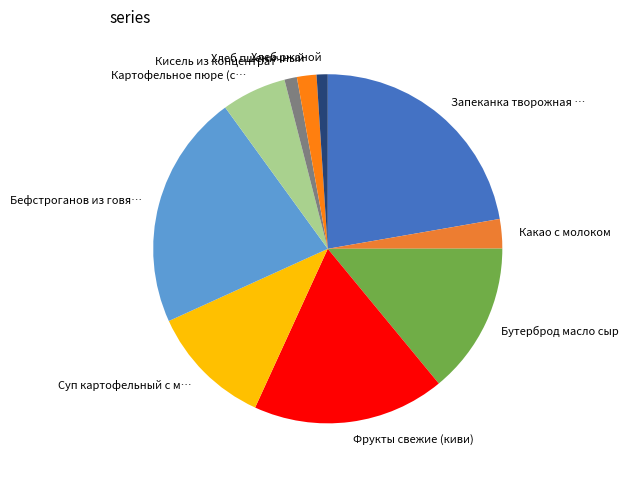

Between Бутерброд масло сыр and Фрукты свежие (киви), which is larger?

Фрукты свежие (киви)